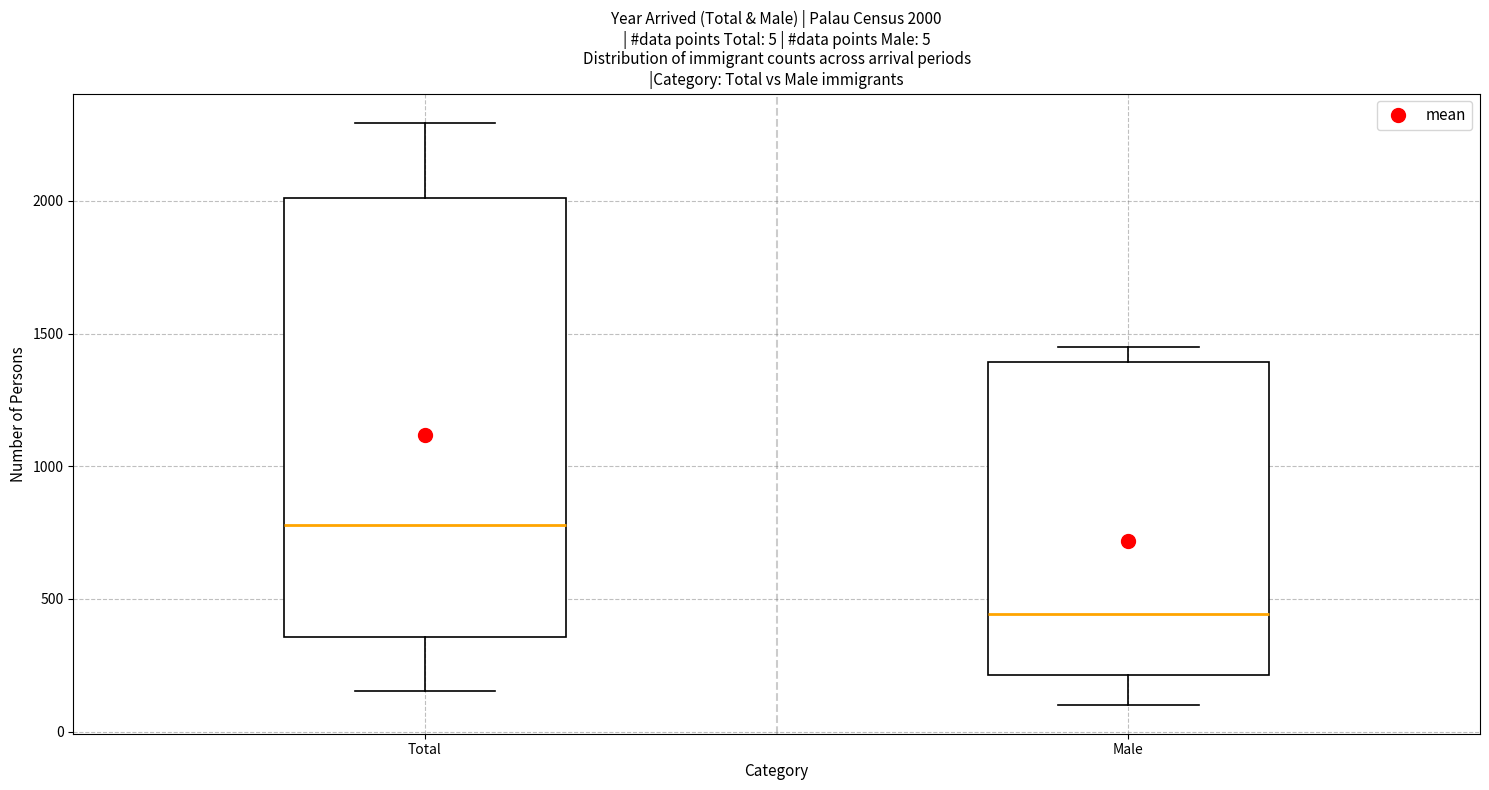

Comparing the boxes themselves (not the whiskers), which one is the tallest?

Total